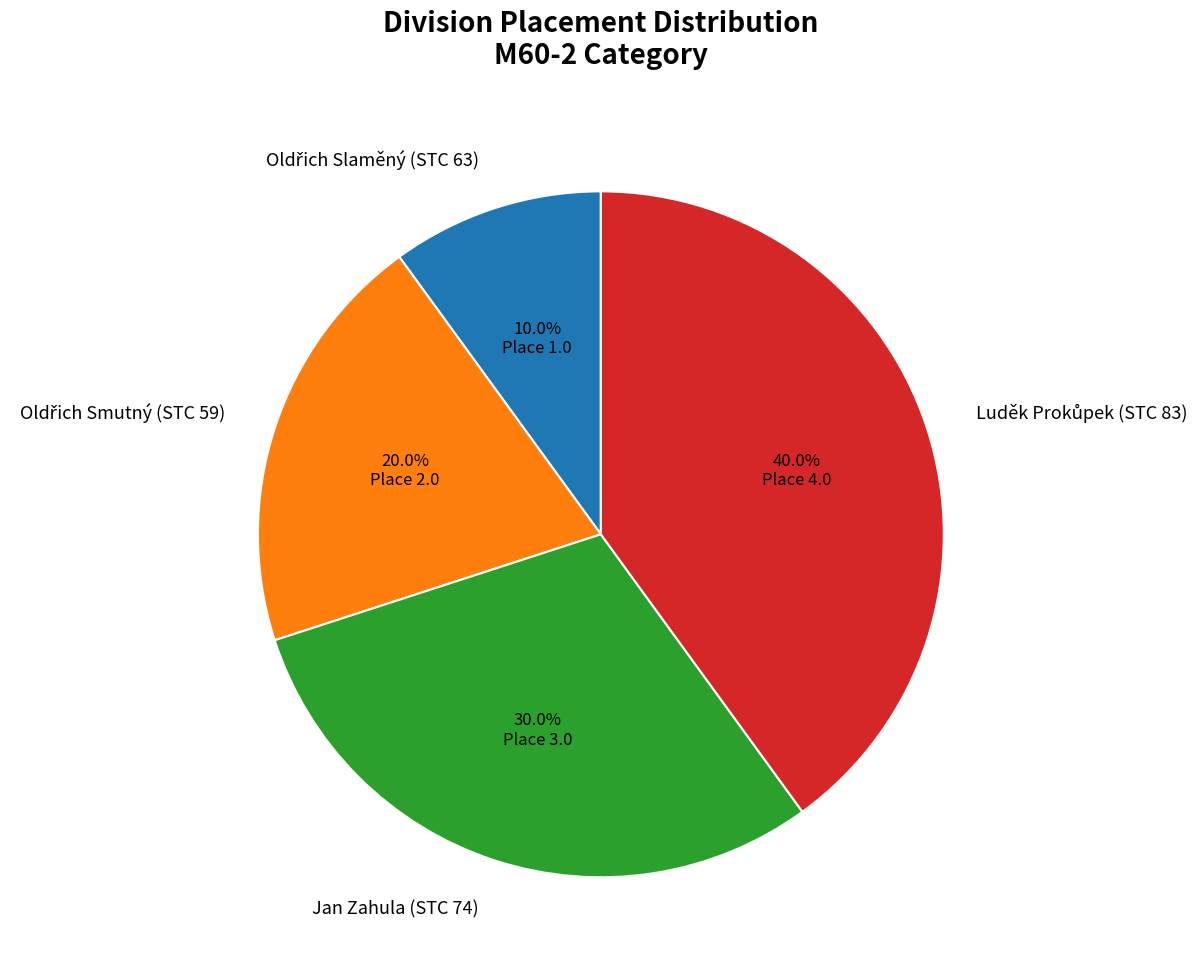

Is there any slice that represents more than half of the pie?

No